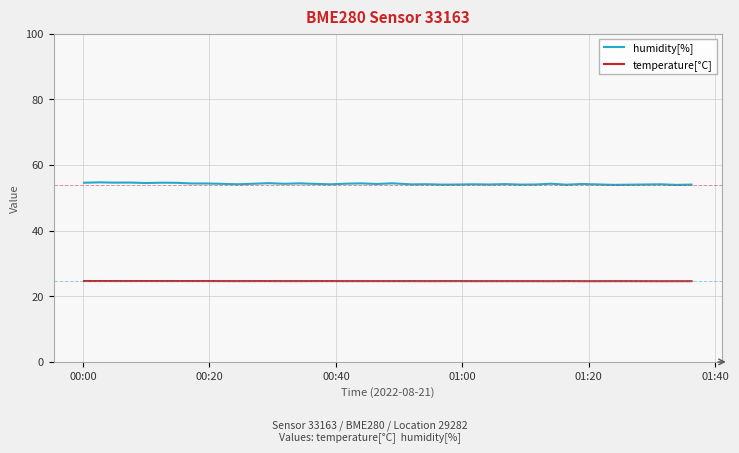

What is the smallest value displayed?

24.6